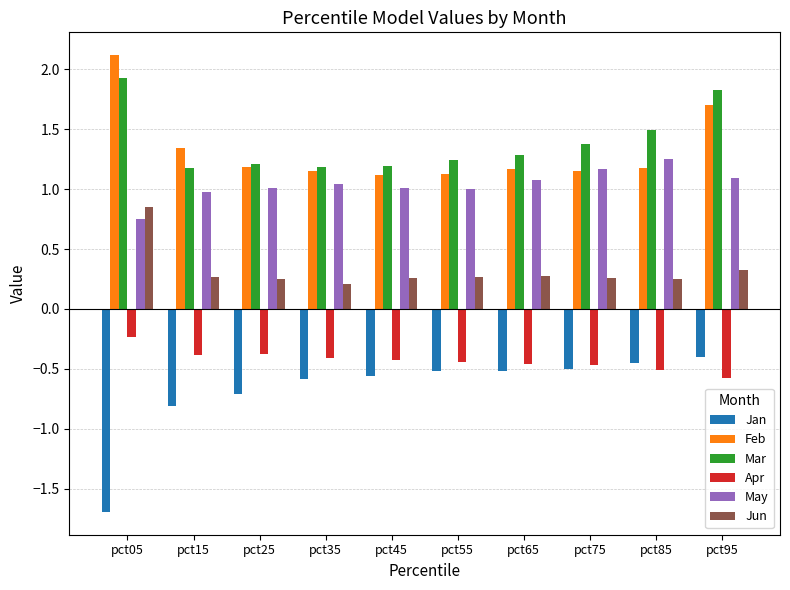

Which series has the largest range (max minus min)?

Jan